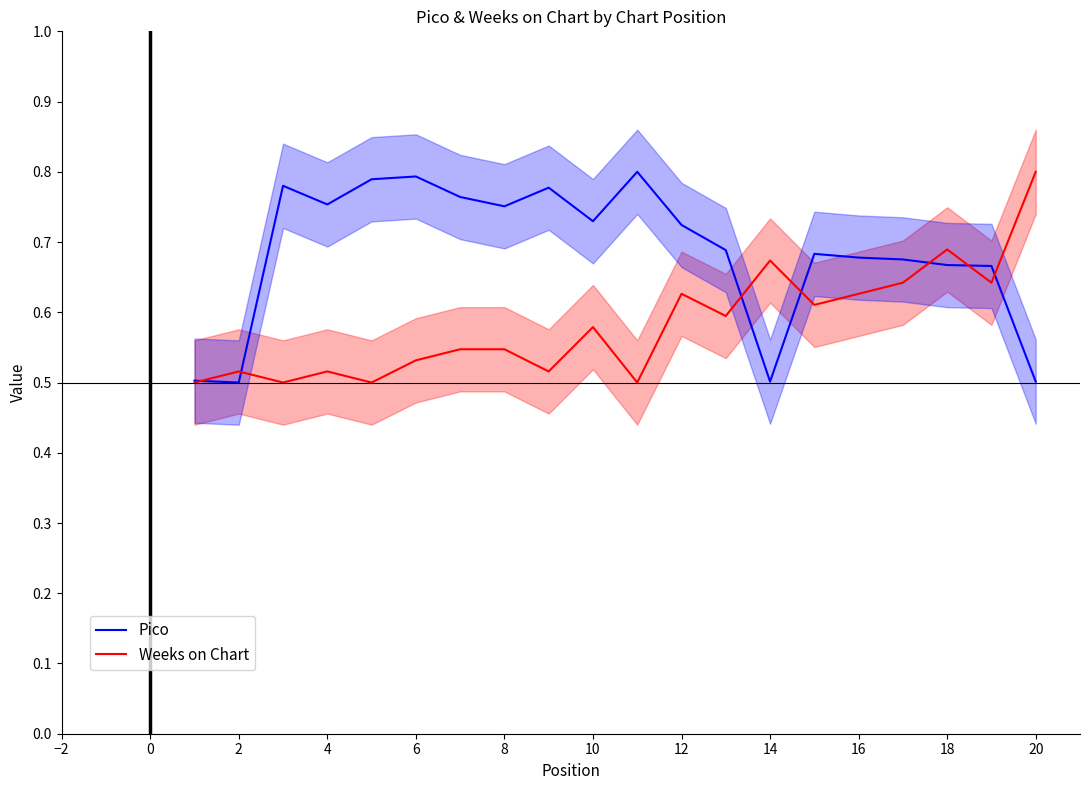

In Pico, how many points are lower than both neighbors (excluding endpoints)?

5